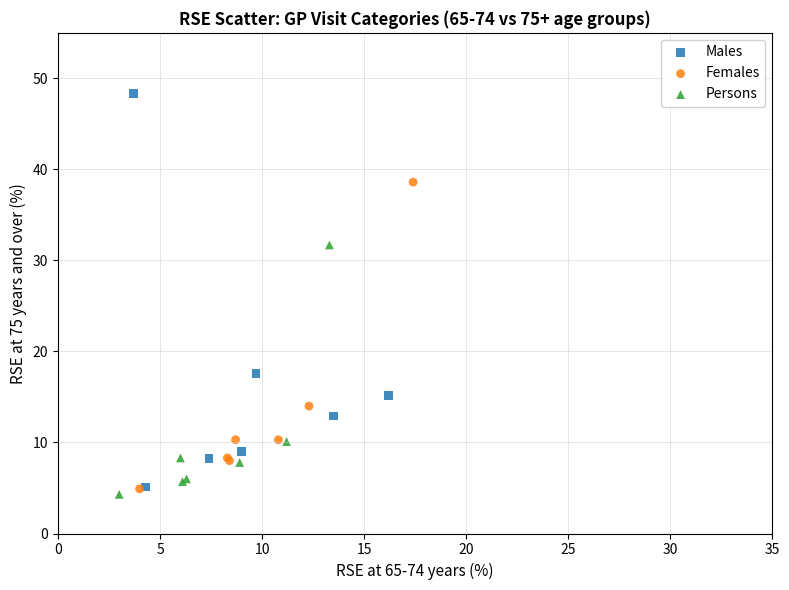

Which series reaches the maximum Y coordinate?

Males